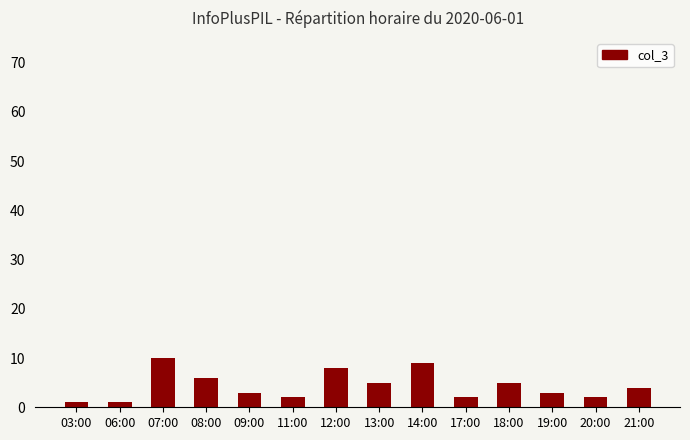

What is the minimum value shown in the chart?

1